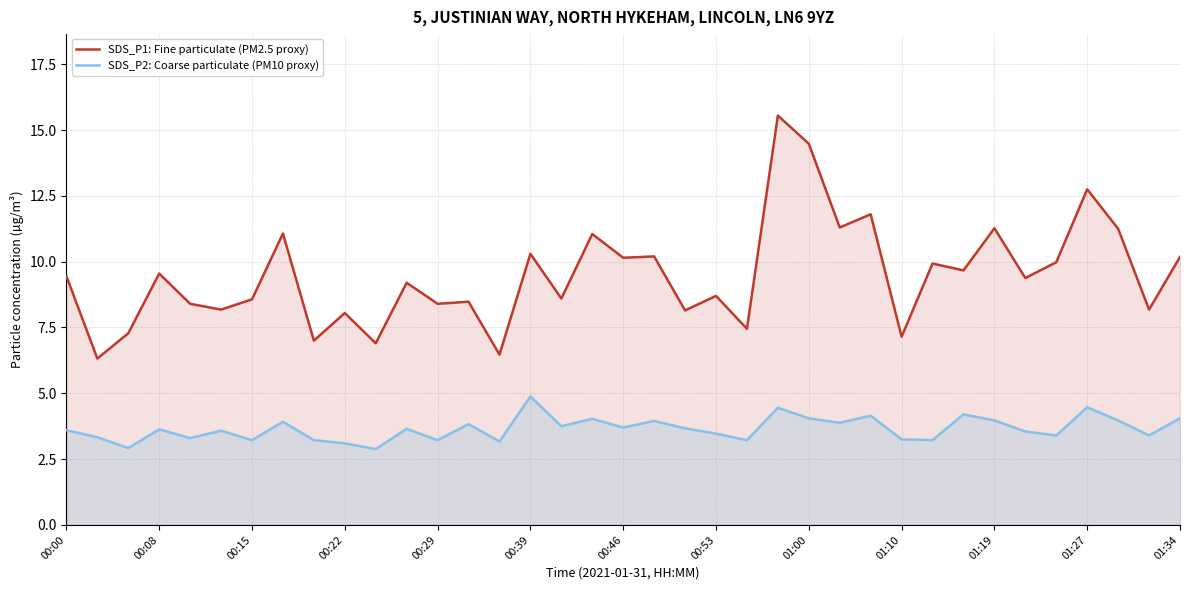

How many interior local peaks does the SDS_P1: Fine particulate (PM2.5 proxy) series have?

14